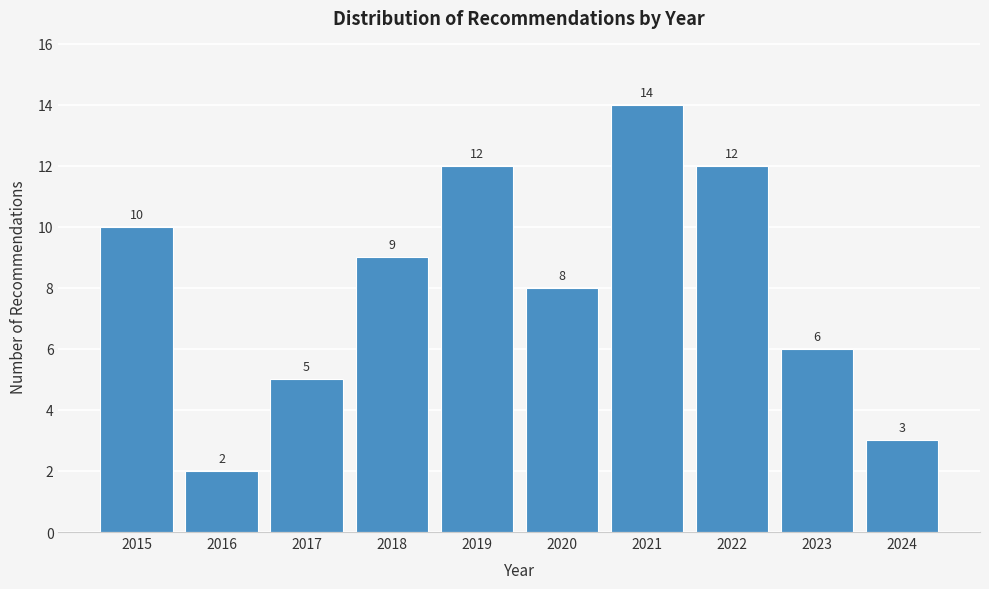

Reading left to right, what are all the values shown in this chart?

10	2	5	9	12	8	14	12	6	3